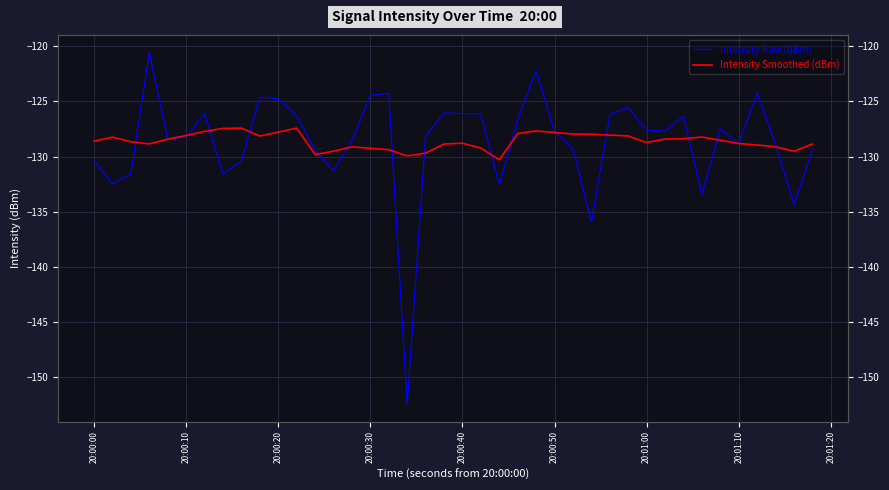

Rank the series by their average value, from lowest to highest.

Intensity Raw (dBm), Intensity Smoothed (dBm)